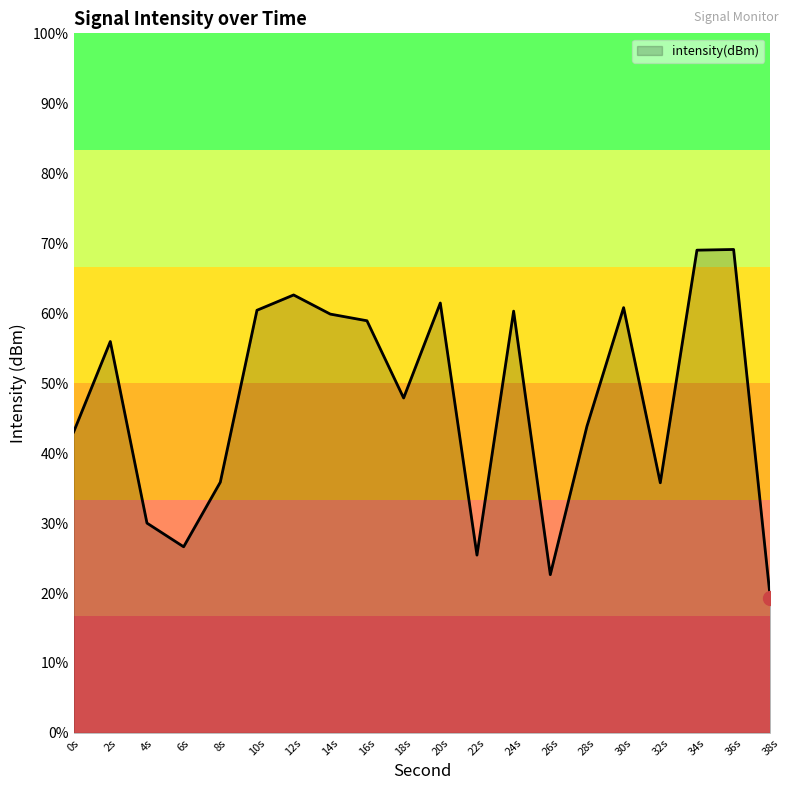

How many interior local valleys (lower than both neighbors) does the data have?

5